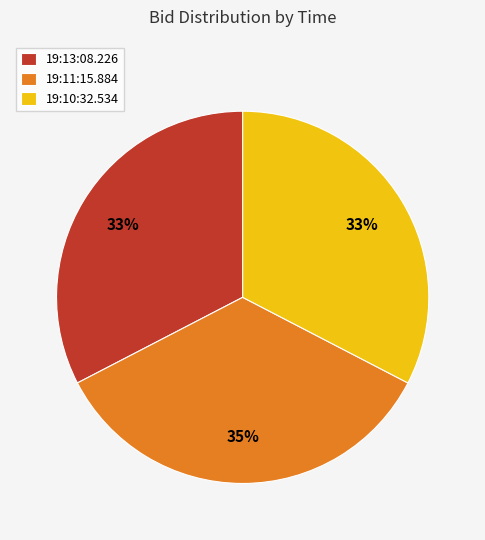

Which slice is the largest?

19:11:15.884